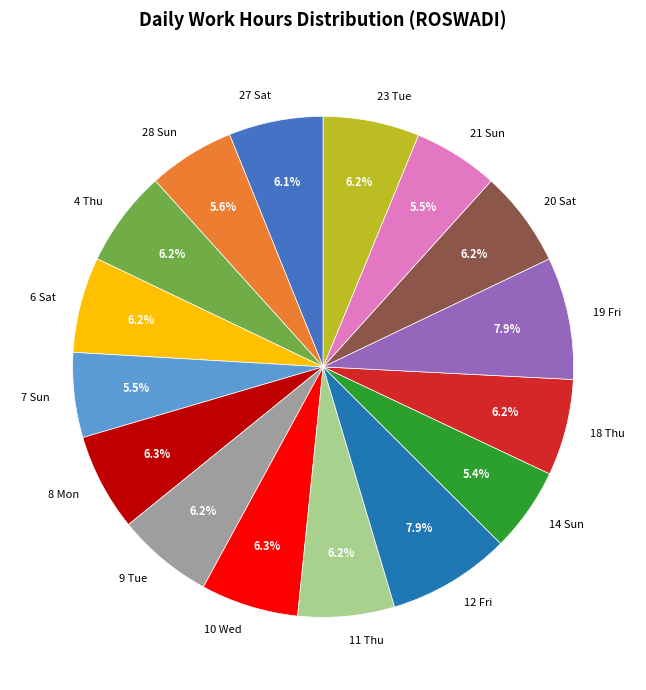

What percentage is NOT represented by 9 Tue?

93.8%